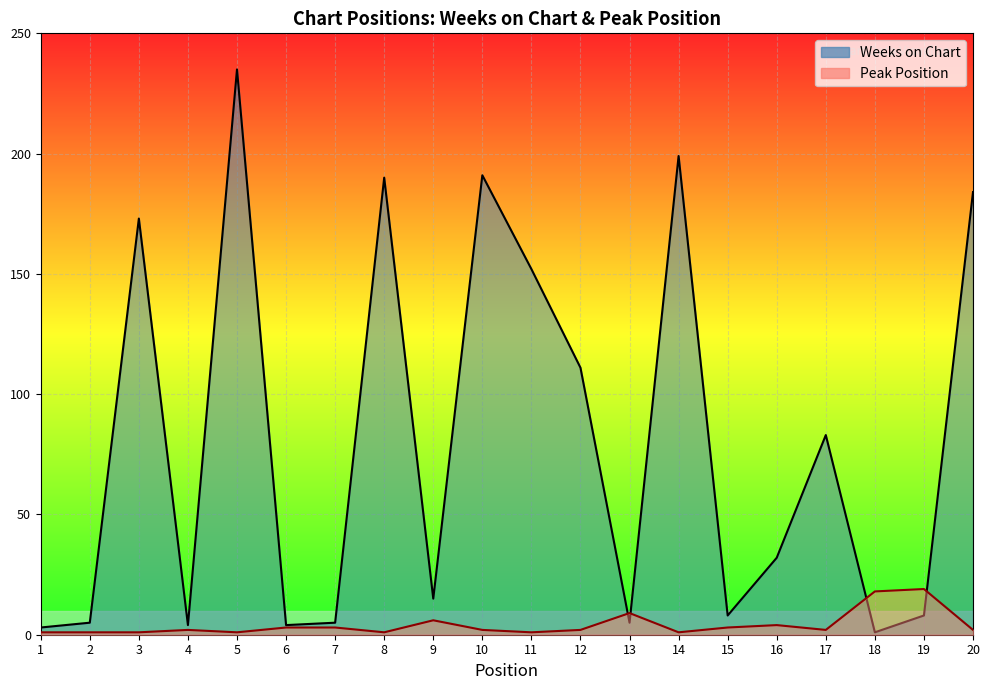

List the series in order of their overall mean, highest first.

Weeks on Chart, Peak Position